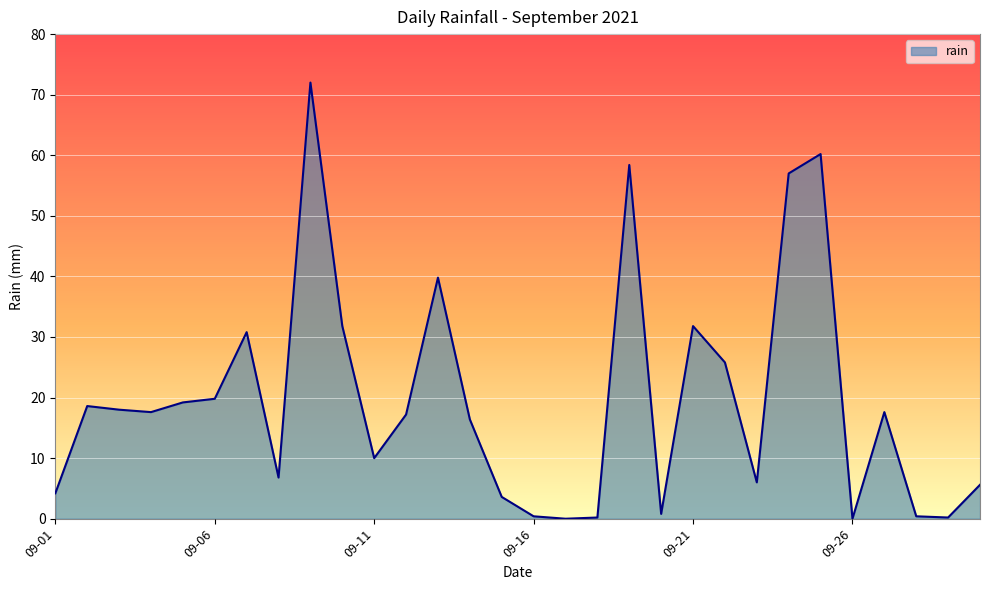

What is the greatest value displayed?

72.0